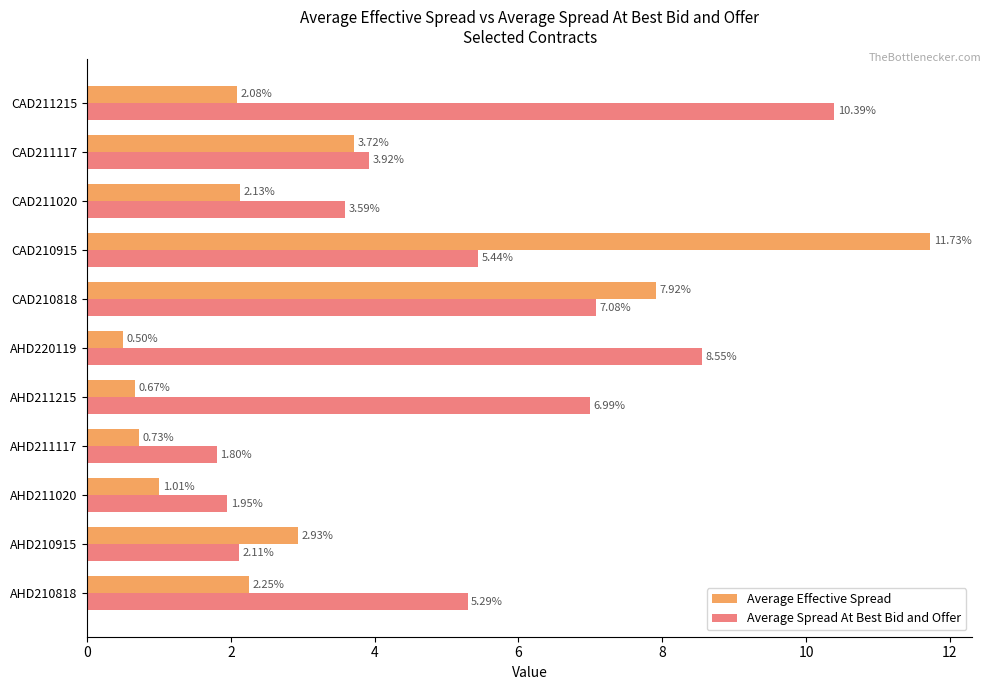

What is the total value across all series at CAD211215?

12.5